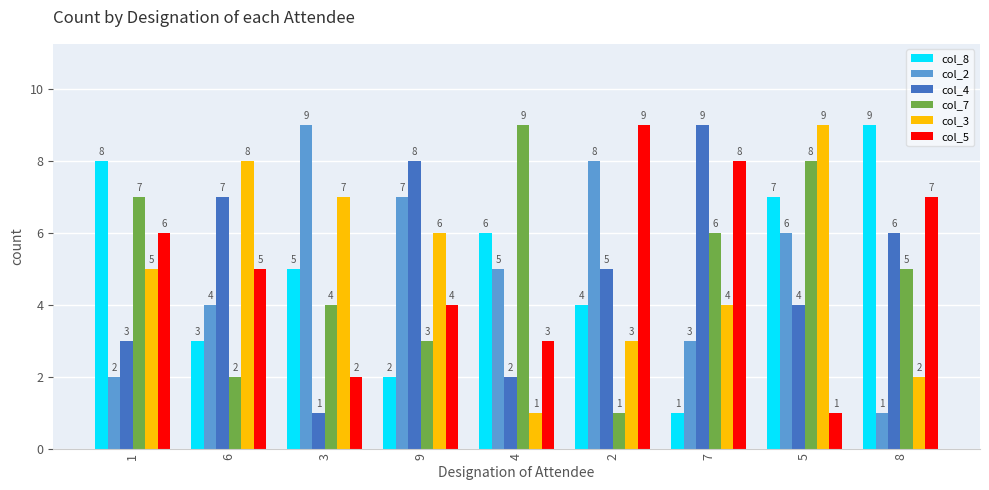

What is the label of the 7th bar from the left?

7